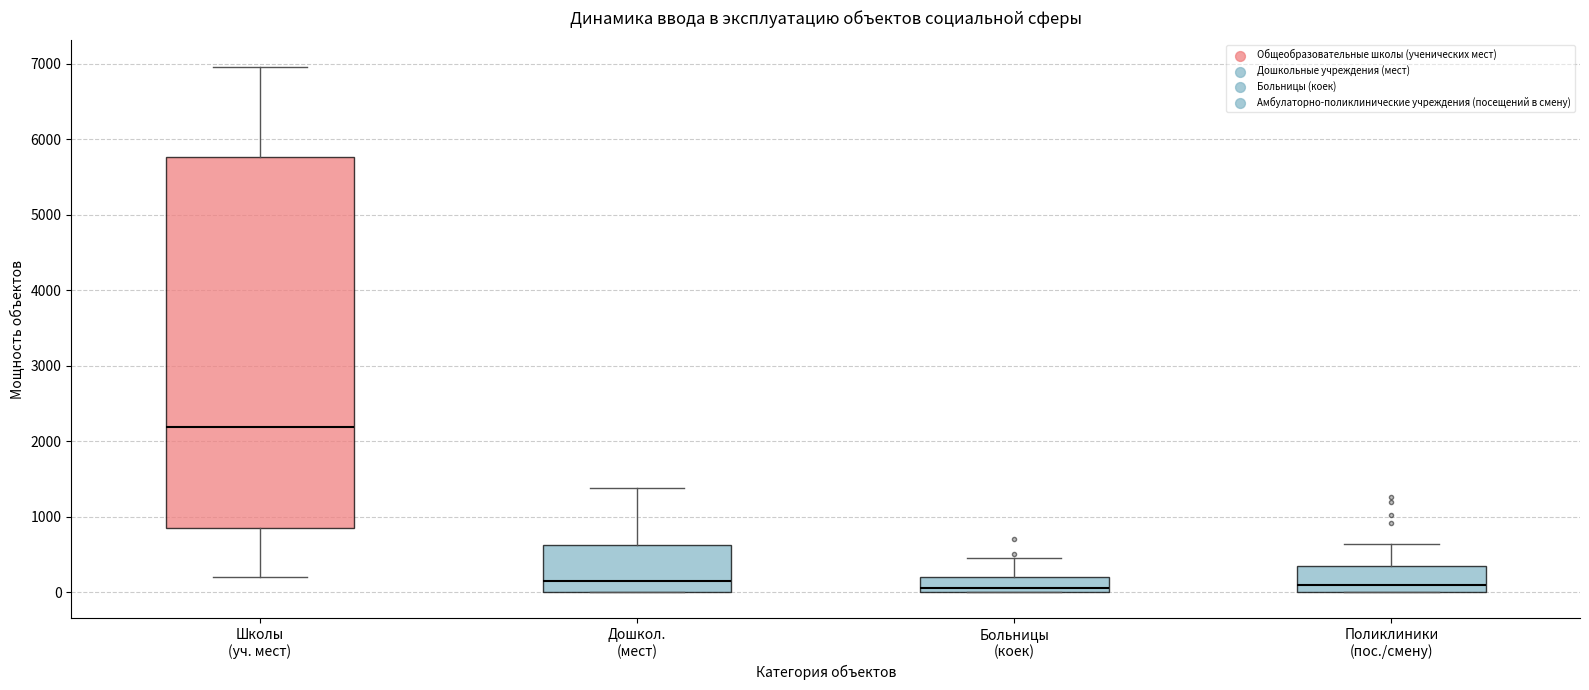

Reading left to right, read every box against the y-axis: the position of its median line, the range the box covers, and the ends of its whiskers. The values are not printed on the chart, so give them approximately, as read against the axis.

Школы (уч. мест): median 2200, box 900 to 5800, whiskers 200 to 7000
Дошкол. (мест): median 100, box 0 to 600, whiskers 0 to 1400
Больницы (коек): median 100, box 0 to 200, whiskers 0 to 500
Поликлиники (пос./смену): median 100, box 0 to 300, whiskers 0 to 600